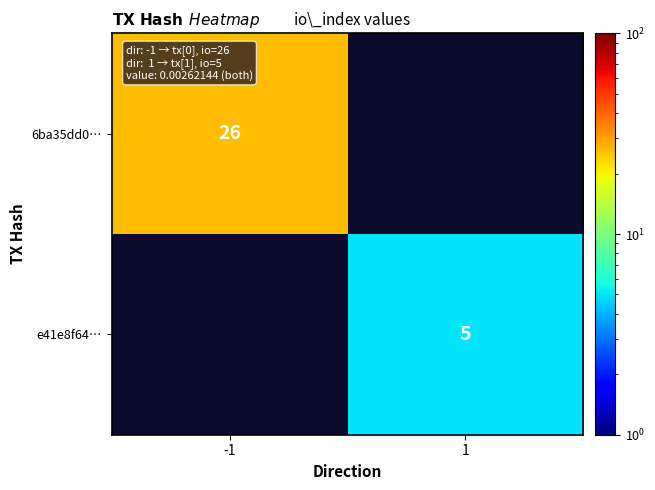

The value of e41e8f64… at 1 is 5. True or false?

True